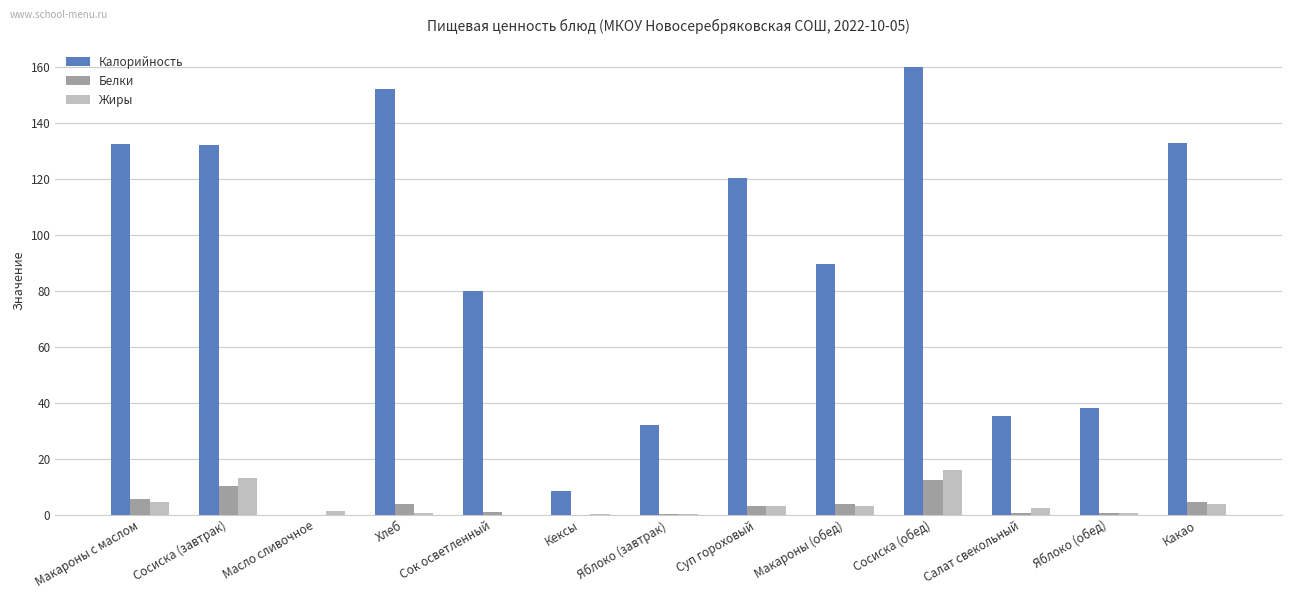

The value of Белки at Сосиска (обед) is 12.3. True or false?

True